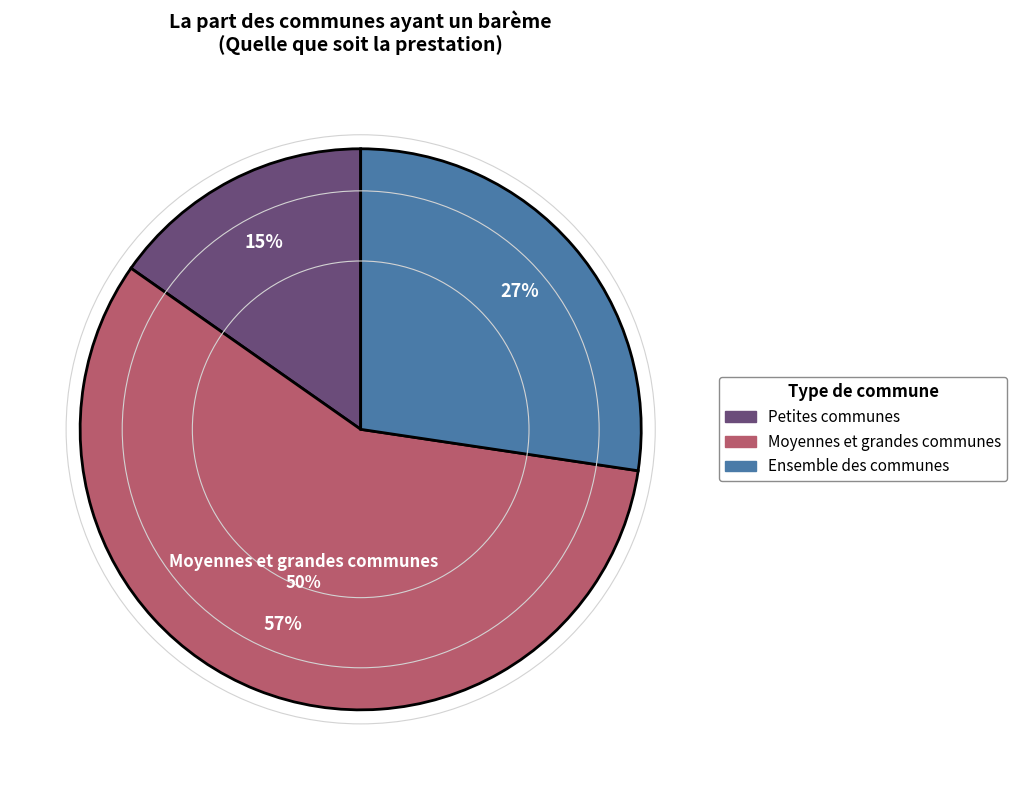

Combined, do Moyennes et grandes communes and Petites communes account for over 50%?

Yes